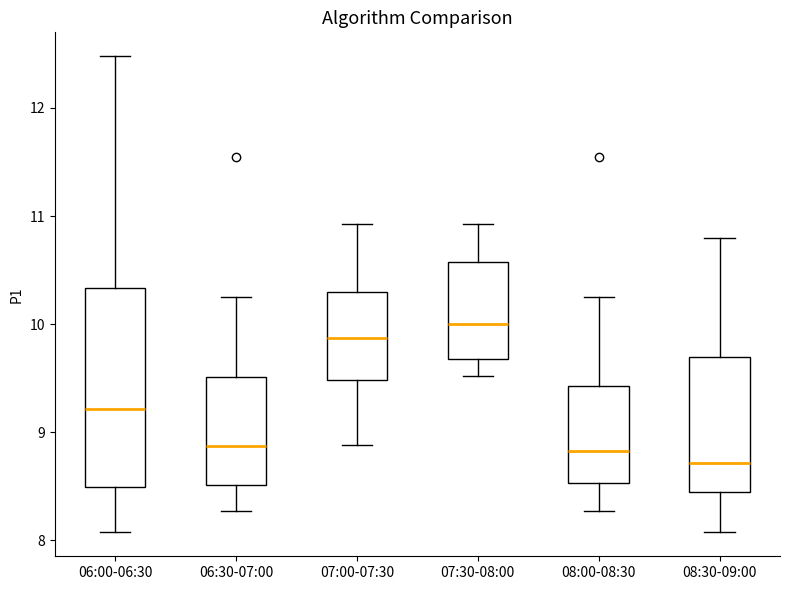

Reading left to right, transcribe this box plot: for each box, give where its median line is, the range the box spans, and where its two whiskers end, as read against the y-axis. The values are not printed on the chart, so give them approximately, as read against the axis.

06:00-06:30: median 9.2, box 8.5 to 10.3, whiskers 8.1 to 12.5
06:30-07:00: median 8.9, box 8.5 to 9.5, whiskers 8.3 to 10.3
07:00-07:30: median 9.9, box 9.5 to 10.3, whiskers 8.9 to 10.9
07:30-08:00: median 10.0, box 9.7 to 10.6, whiskers 9.5 to 10.9
08:00-08:30: median 8.8, box 8.5 to 9.4, whiskers 8.3 to 10.3
08:30-09:00: median 8.7, box 8.4 to 9.7, whiskers 8.1 to 10.8